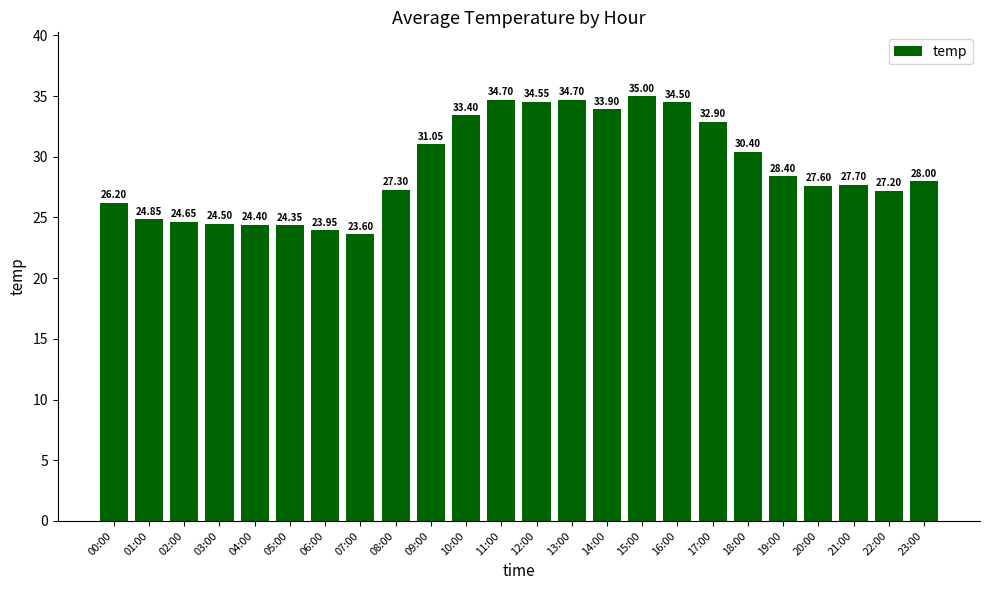

What is the difference between the values at 10:00 and 08:00?

6.1